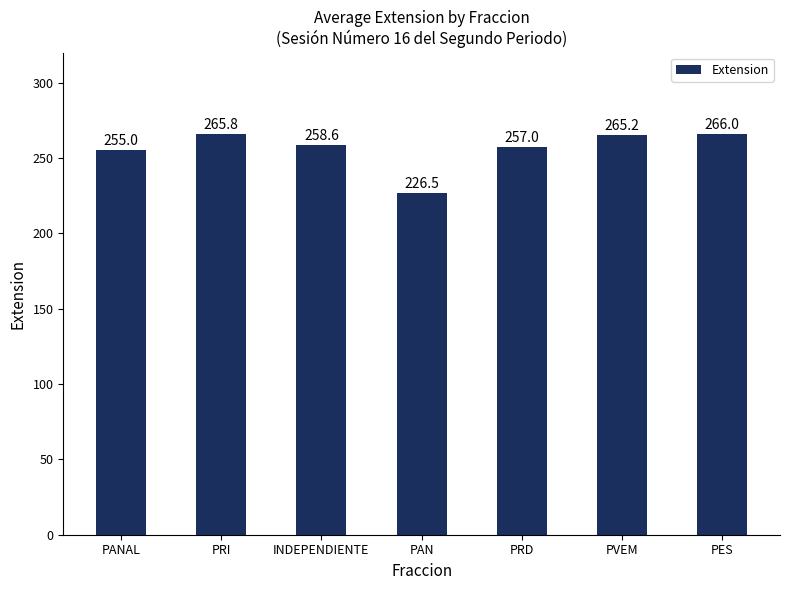

What is the label of the 7th bar from the left?

PES